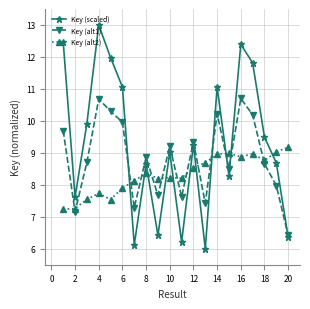

How many lines are shown in the chart?

3